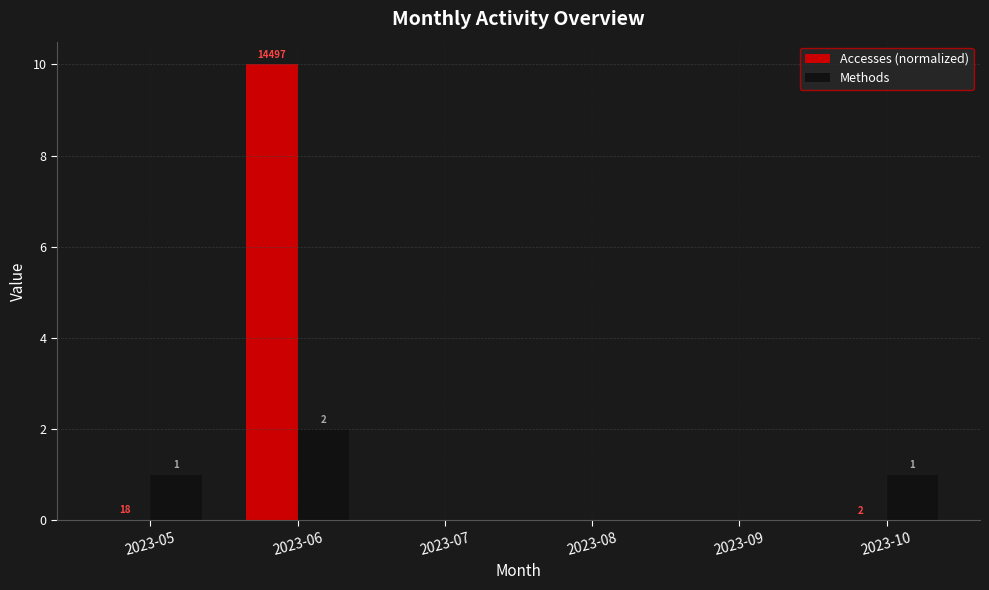

The value of Methods at 2023-05 is 1.0. True or false?

True